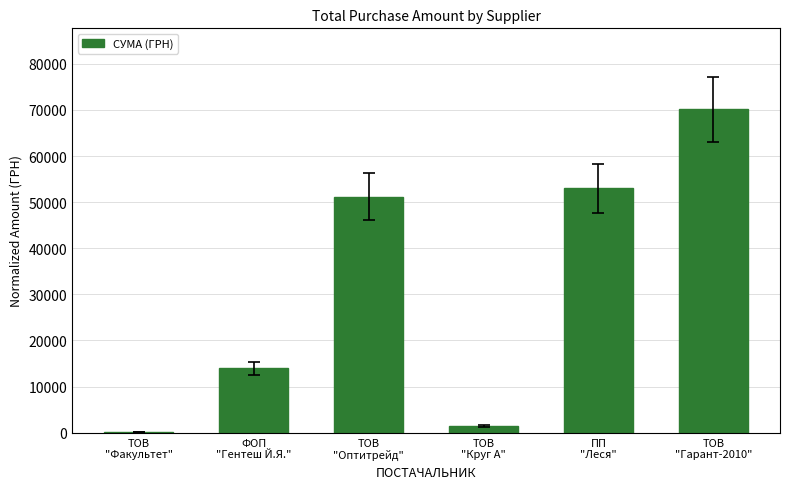

What is the greatest value displayed?

70149.9